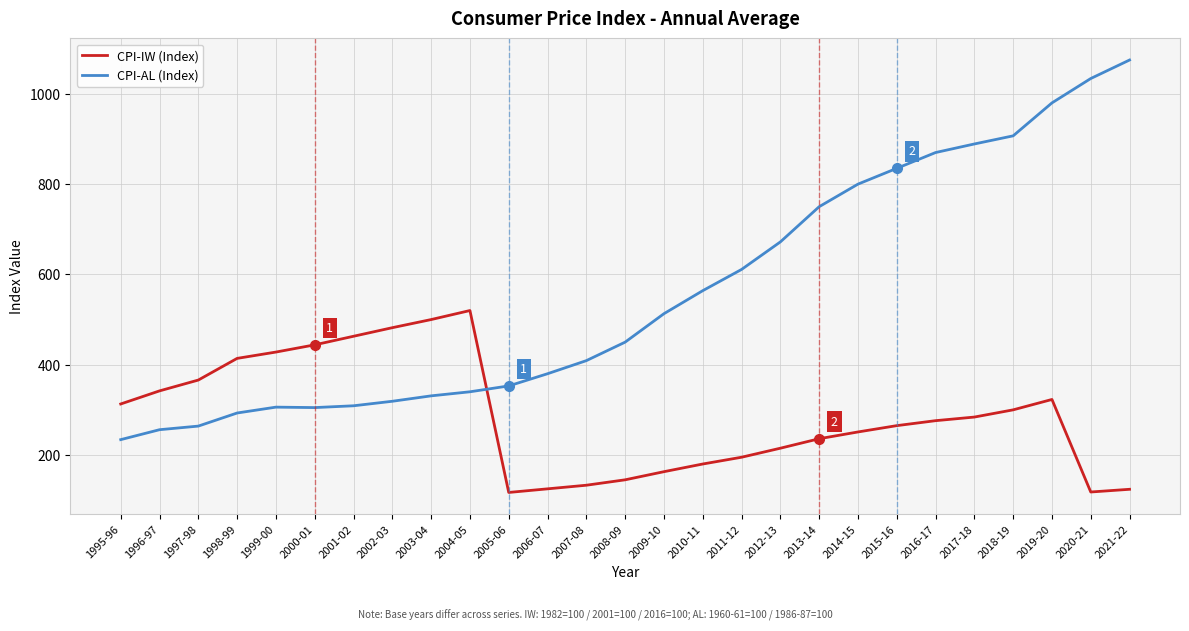

Where is CPI-AL (Index) nearest to the value 654?

2012-13